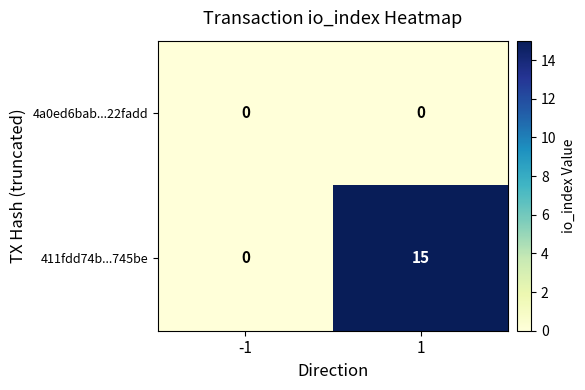

Rank the series at 1 from lowest to highest value.

4a0ed6bab...22fadd, 411fdd74b...745be